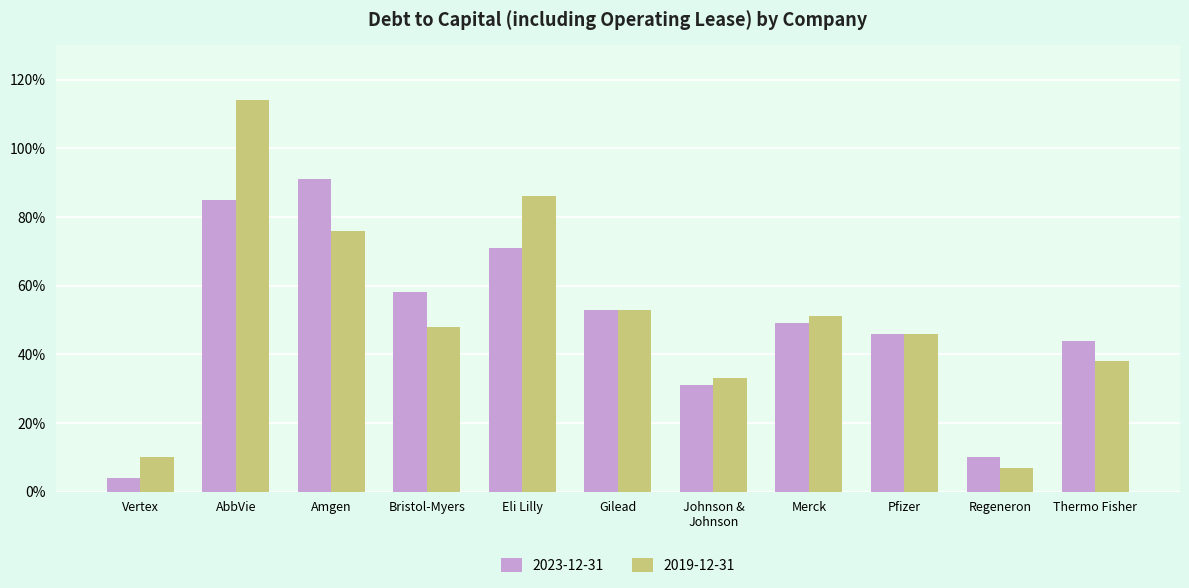

What is the total value across all series at AbbVie?

2.0